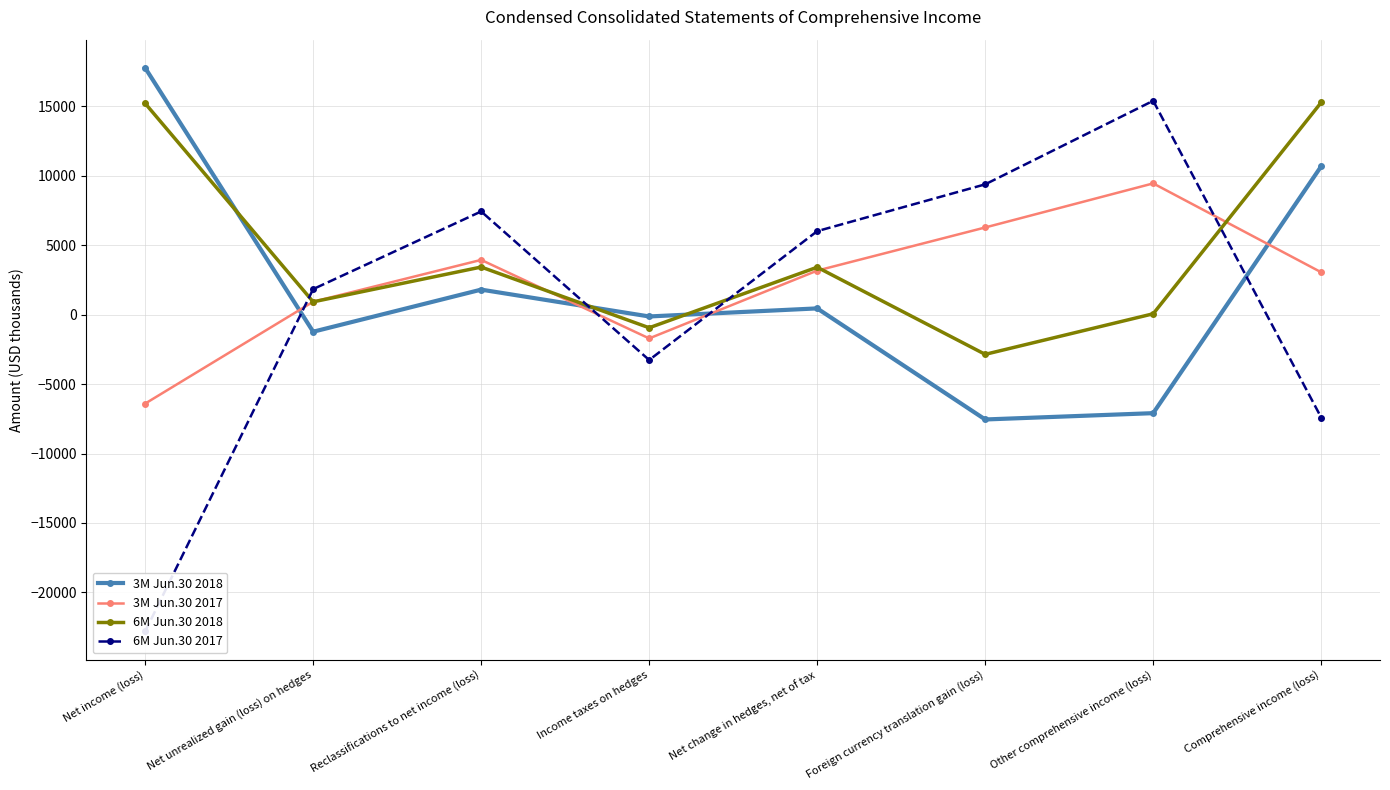

Which series has the largest total across all categories?

6M Jun.30 2018